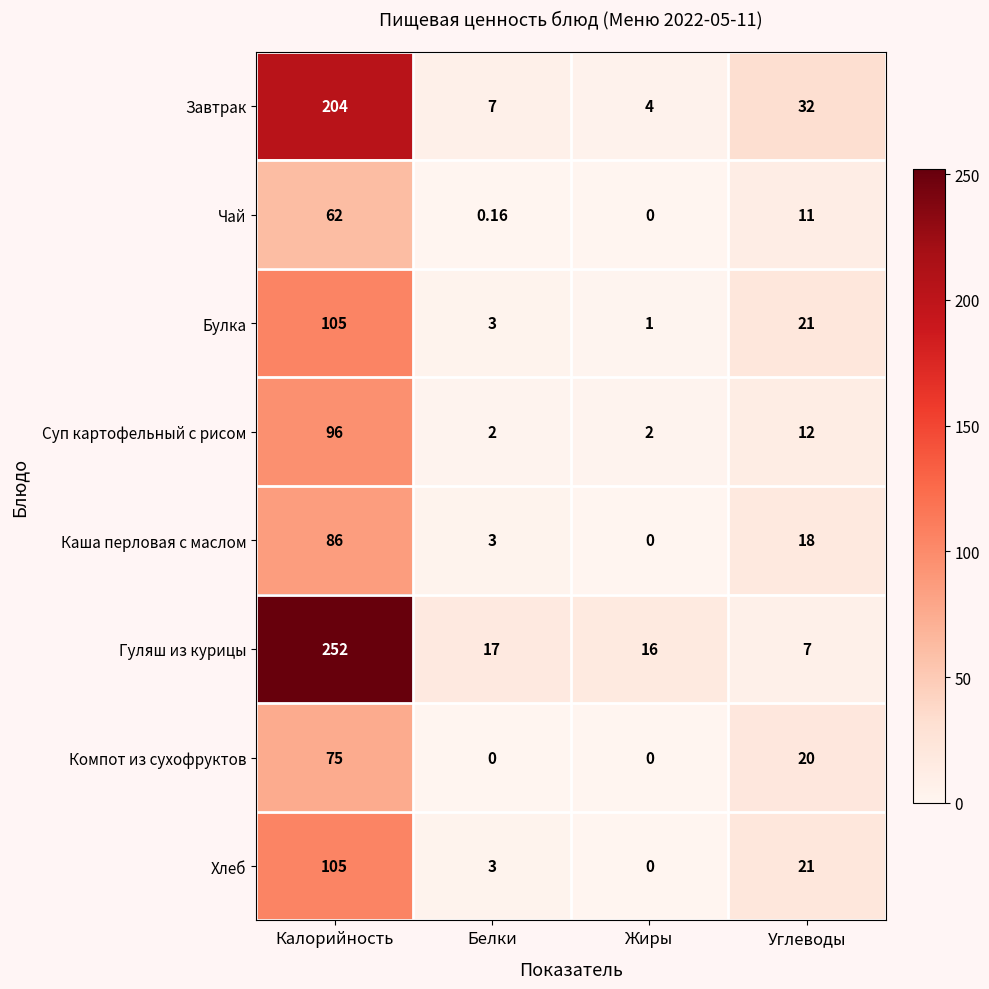

Where is Булка nearest to the value 53?

Углеводы